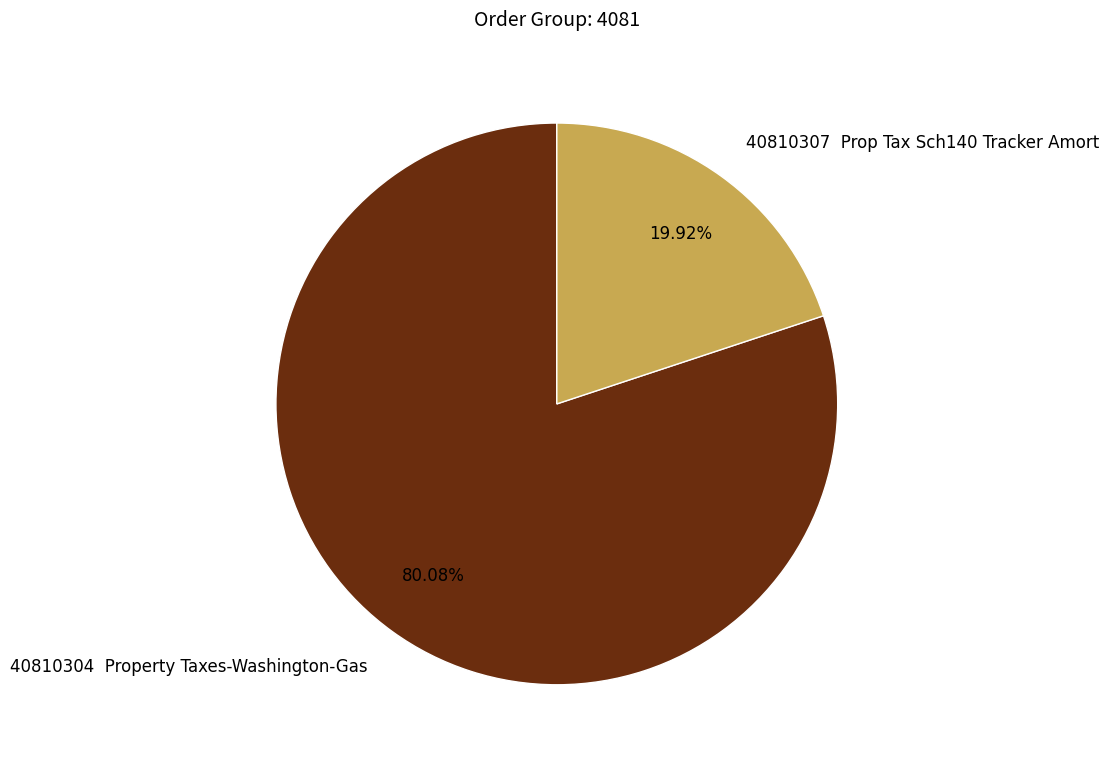

What is the largest slice in the pie chart?

40810304 Property Taxes-Washington-Gas